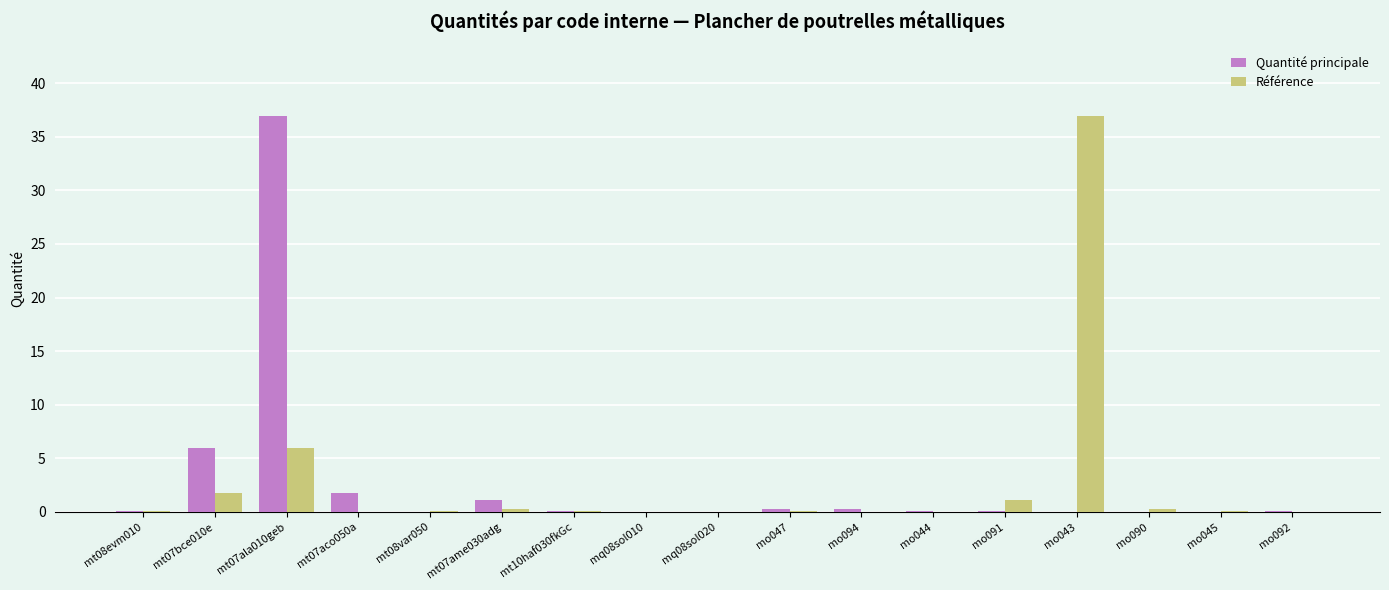

What is the highest value of the Quantité principale series?

37.0